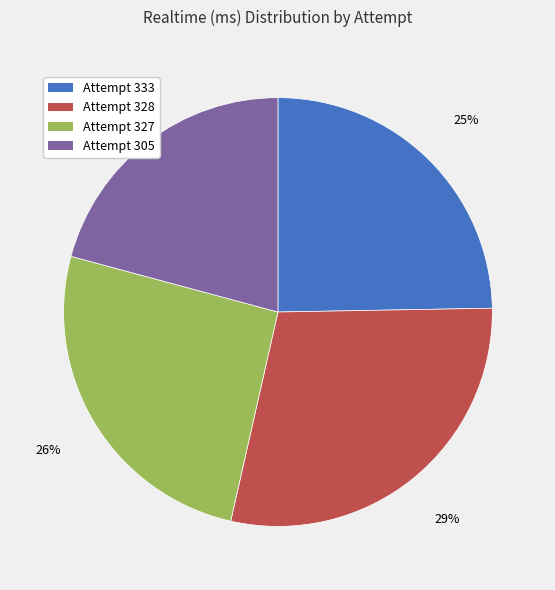

How many segments does this pie chart have?

4